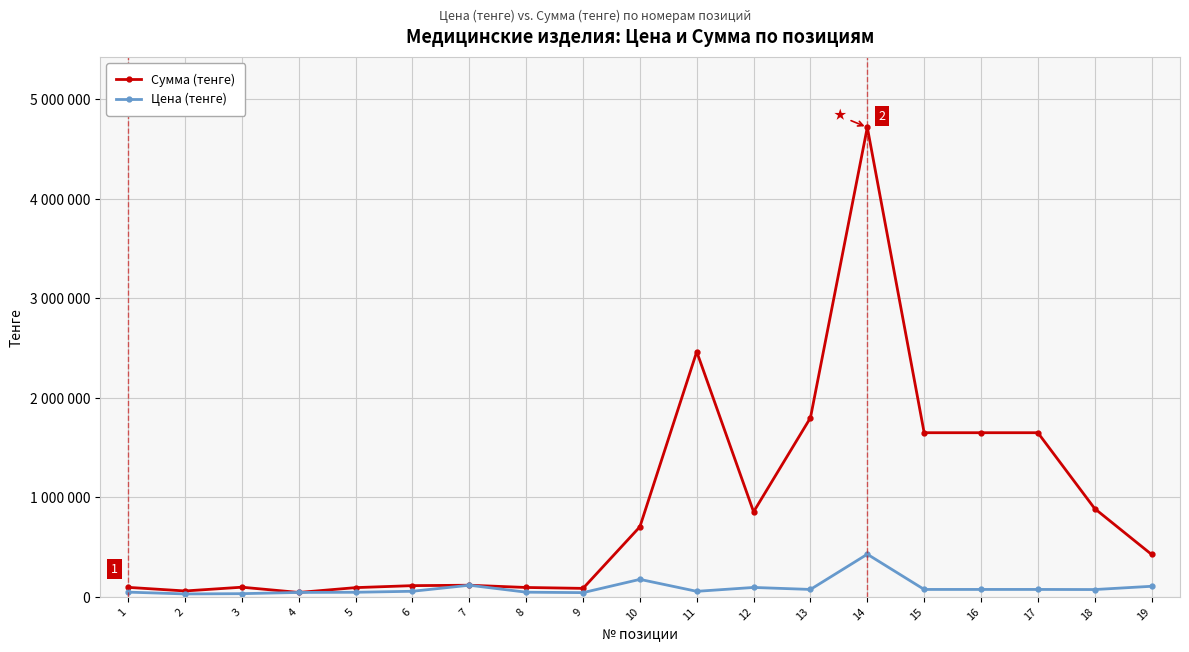

Where is the first local minimum for Сумма (тенге)?

2